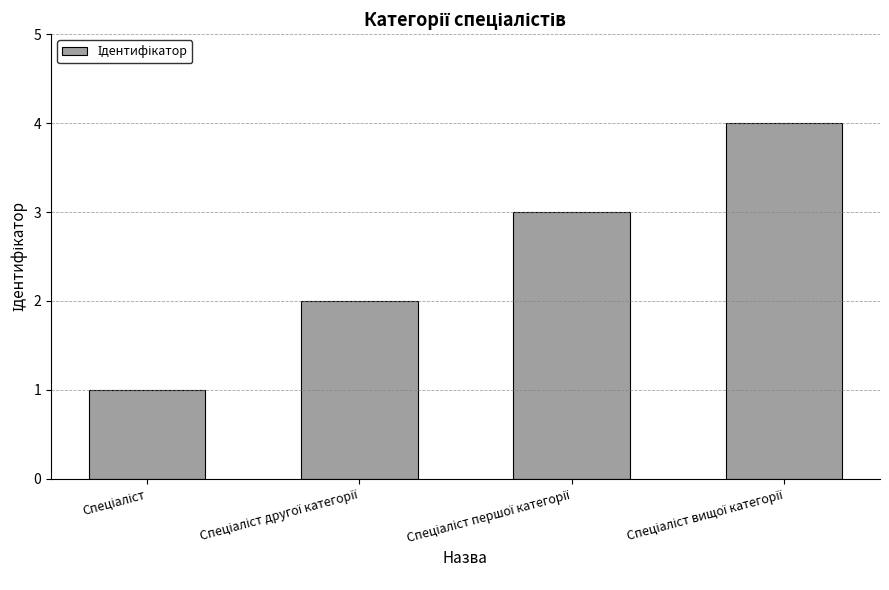

What is the maximum value shown in the chart?

4